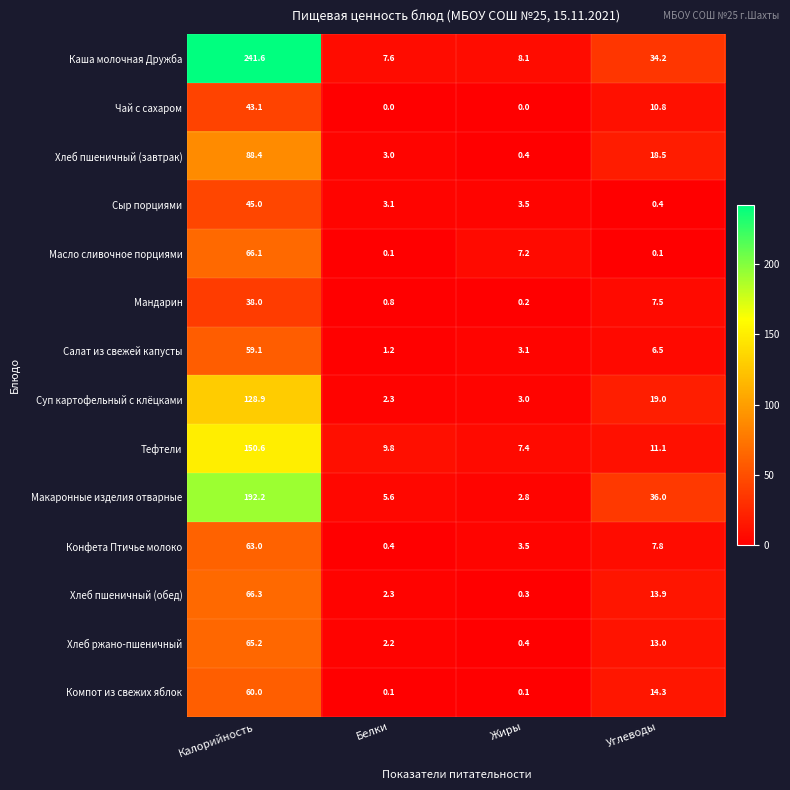

At which label is Суп картофельный с клёцками closest to 65?

Углеводы